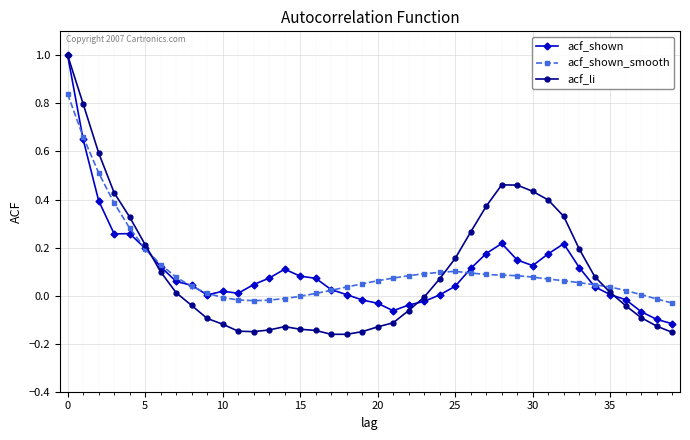

Count the number of data series in this chart.

3